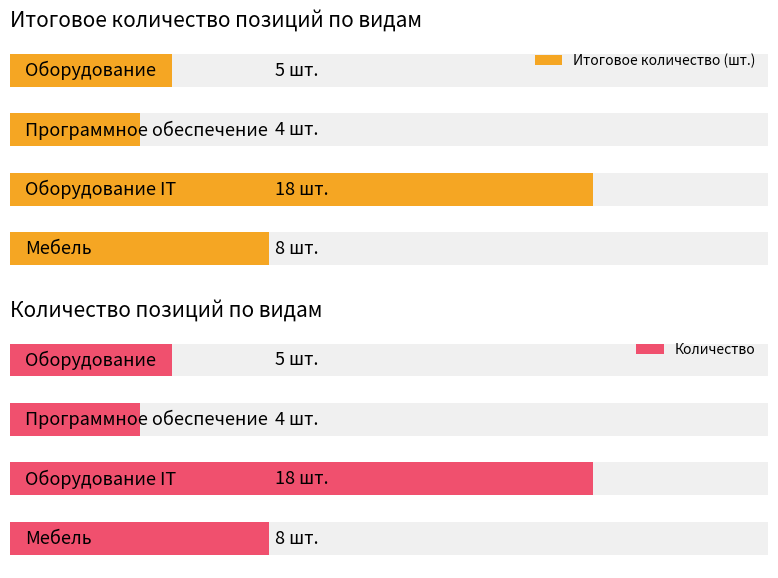

Which series changed the most between 0.0 and 1.0?

Итоговое количество (шт.)